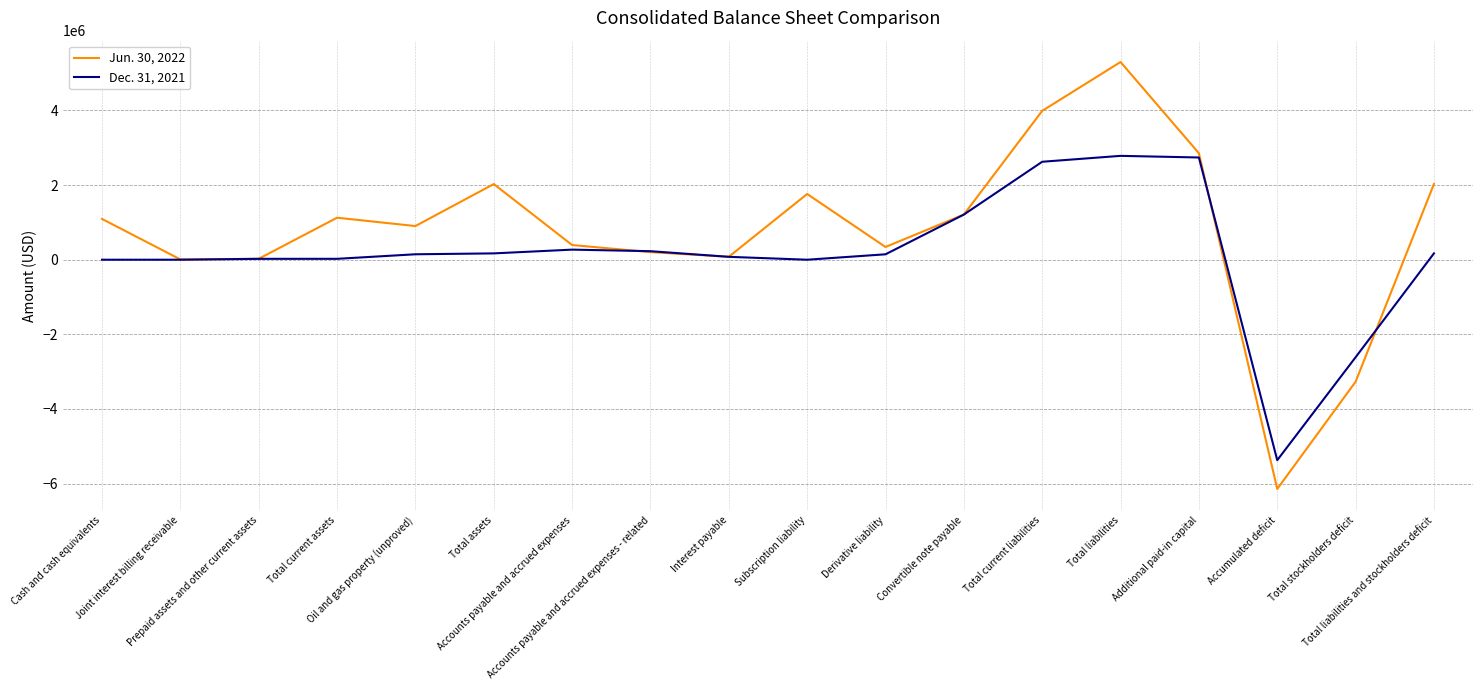

Which series has the largest total across all categories?

Jun. 30, 2022